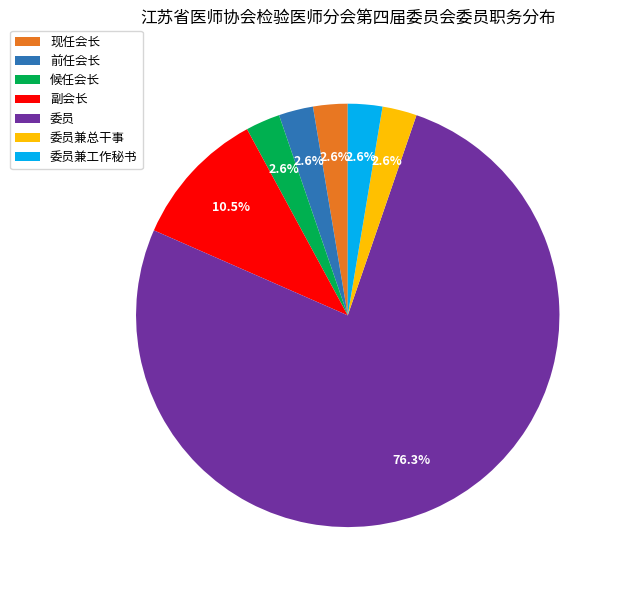

Is 委员兼总干事 the majority of the pie?

No